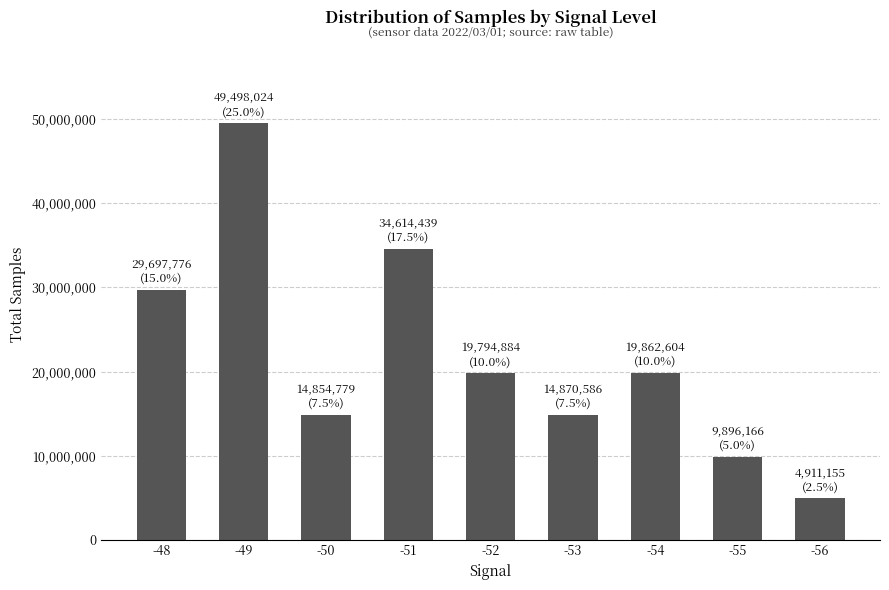

What is the average value?

22000046